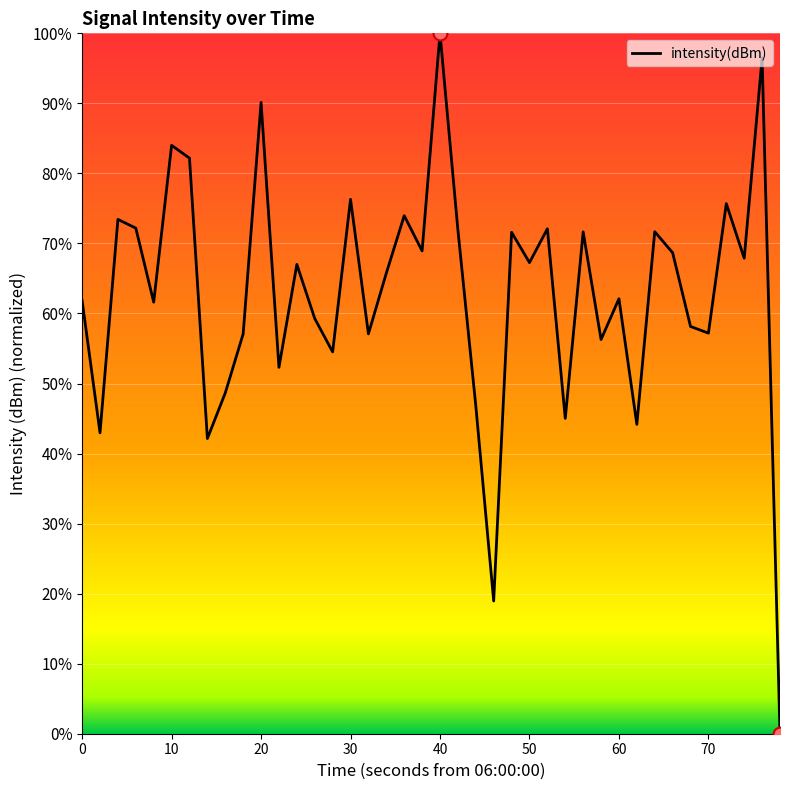

What is the maximum value shown in the chart?

100.0